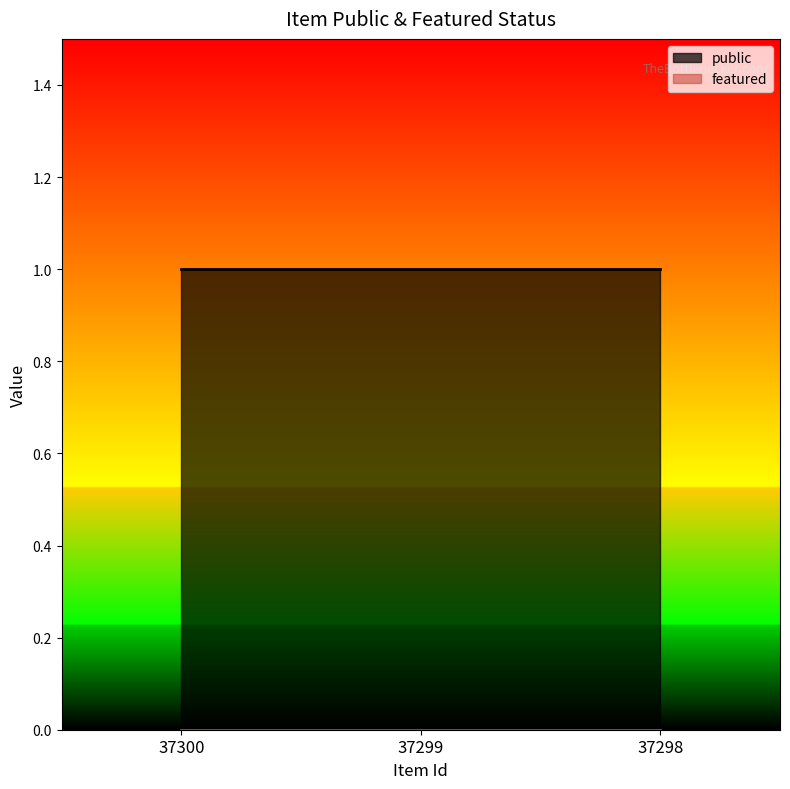

How many distinct data groups are displayed?

2